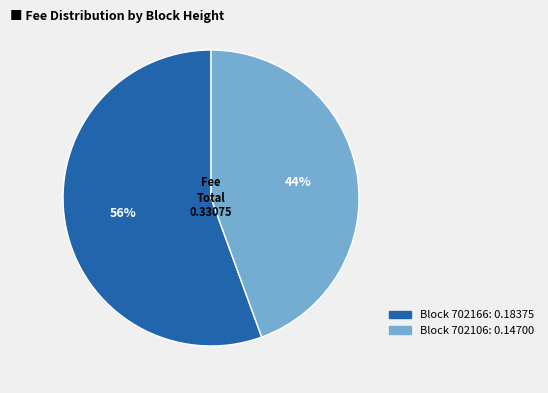

Rank the categories by value from highest to lowest.

Block 702166: 0.18375, Block 702106: 0.14700